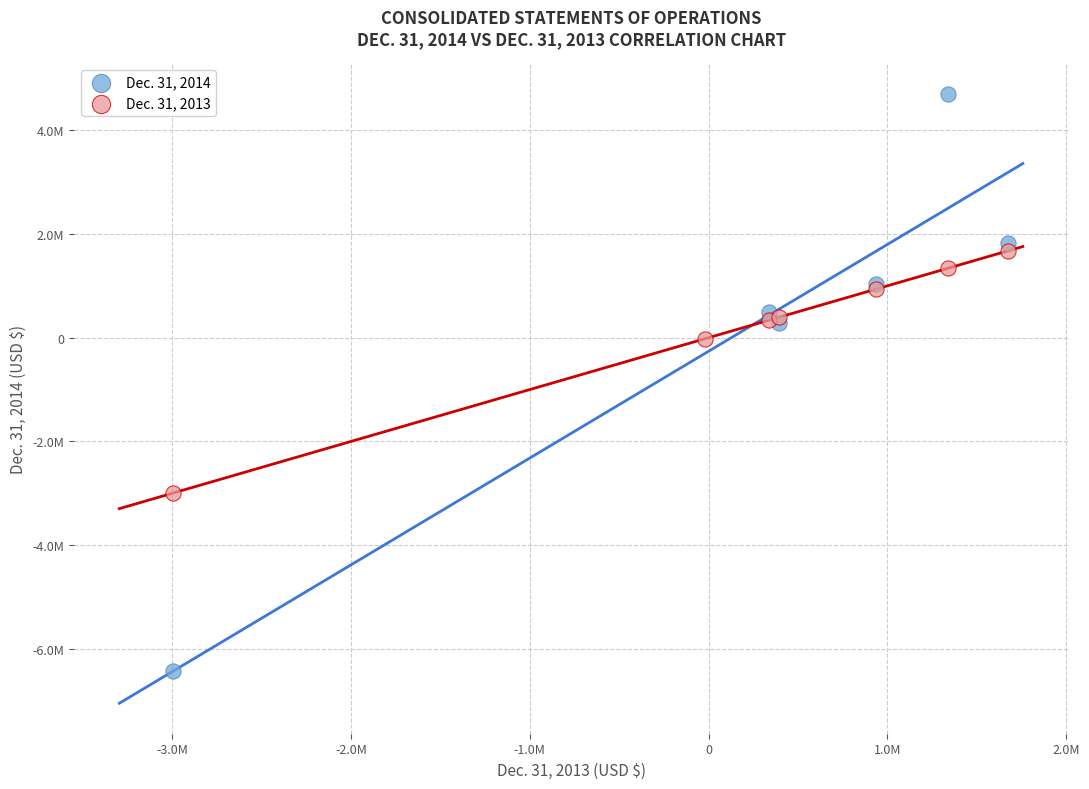

What are all the series names shown in the legend?

Dec. 31, 2014, Dec. 31, 2013